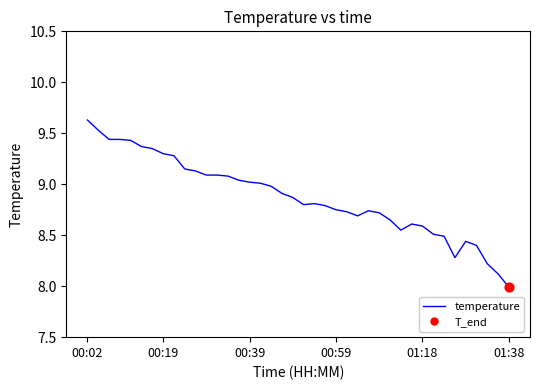

What is the difference between the maximum and minimum values?

1.6